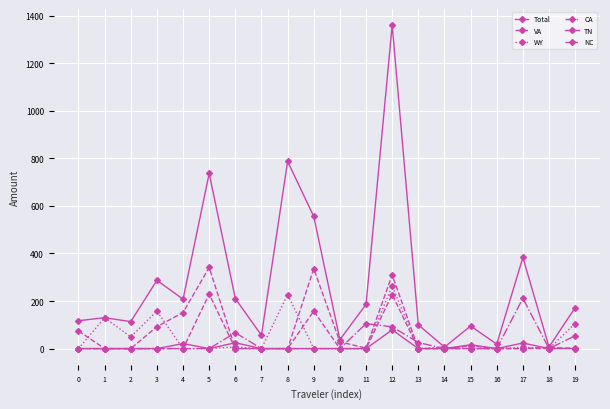

How many categories are shown in the chart?

20